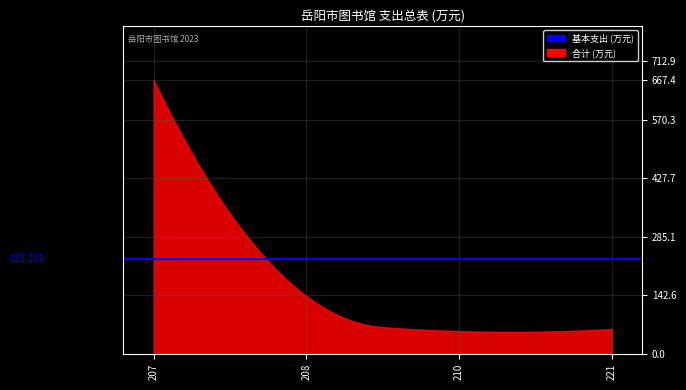

What is the minimum value shown in the chart?

53.7